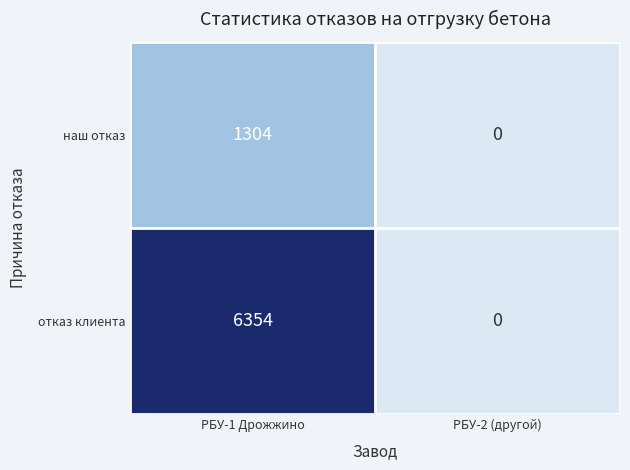

True or false: наш отказ has a value of 0 at РБУ-2 (другой).

True